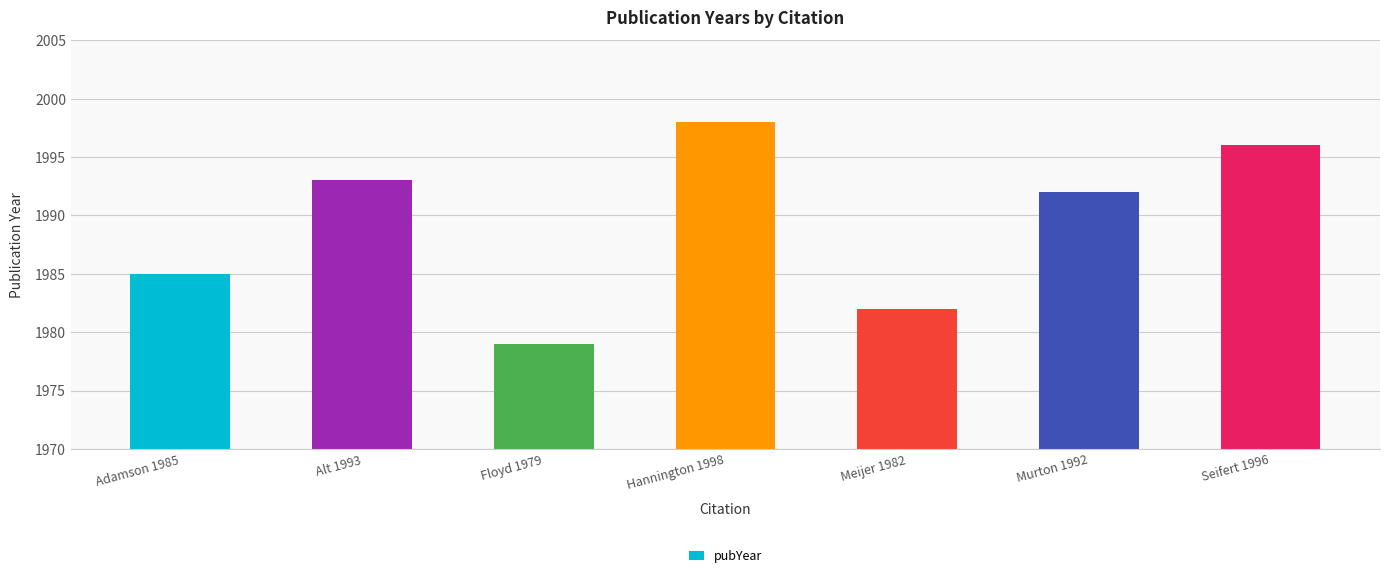

What is the difference between the second highest and minimum values?

17